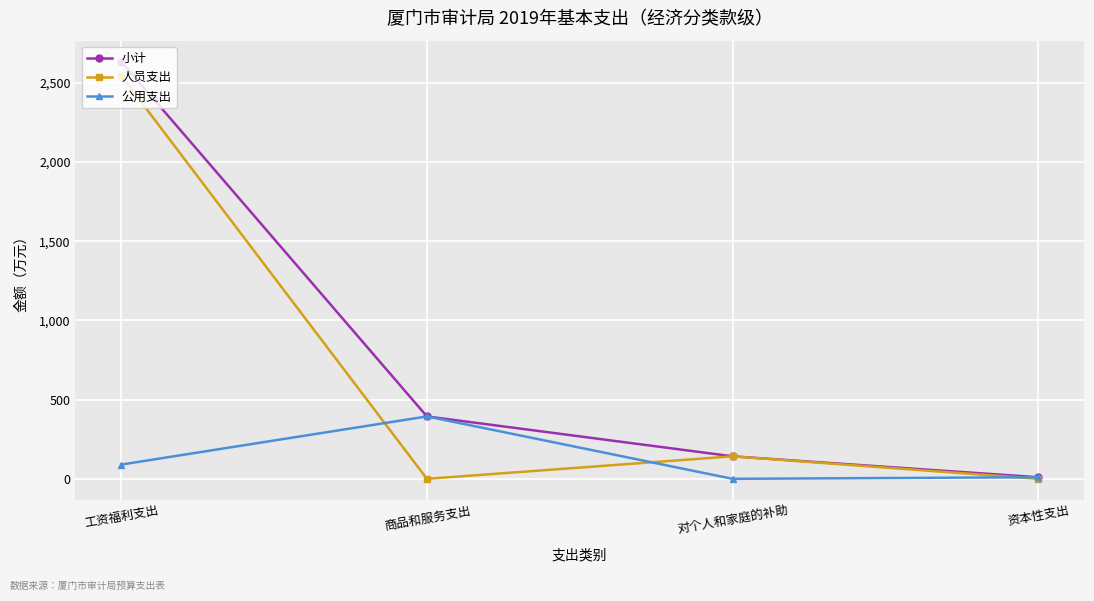

What is the average value of the 公用支出 series?

123.5